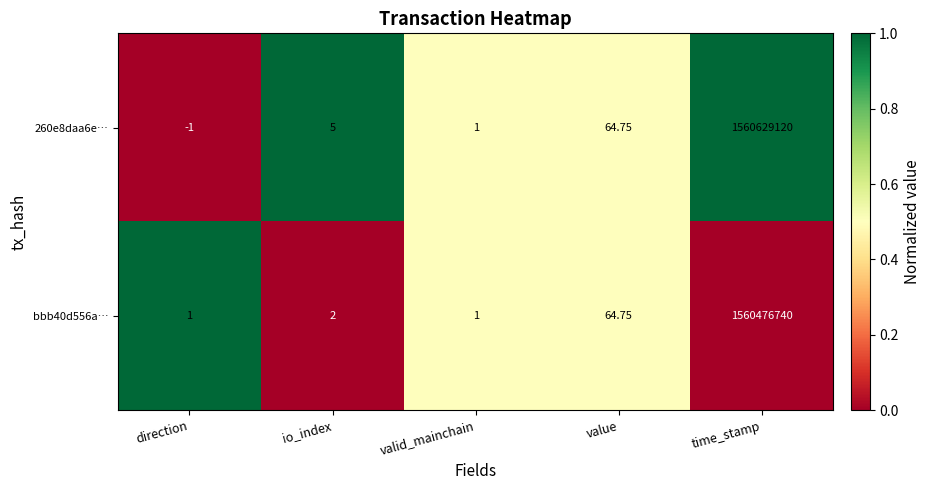

Rank the series by their average value, from lowest to highest.

bbb40d556a…, 260e8daa6e…